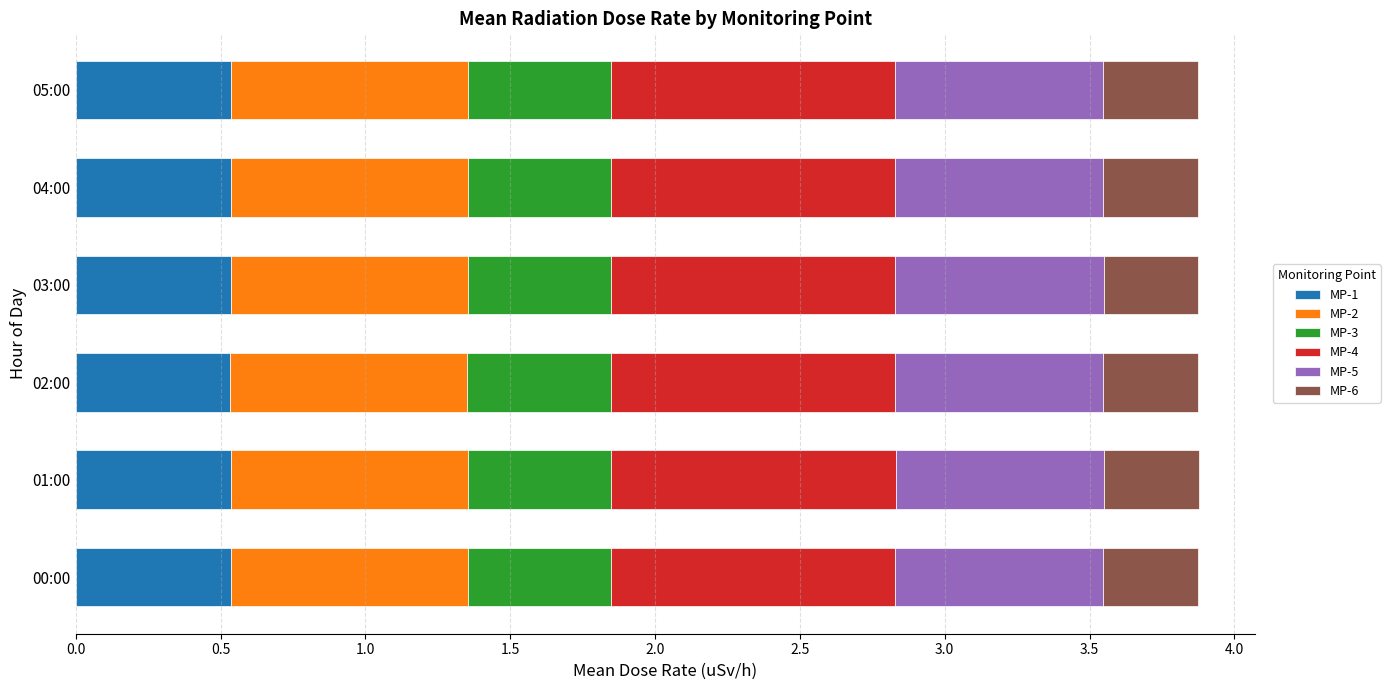

True or false: MP-1 has a value of 0.5 at 00:00.

True